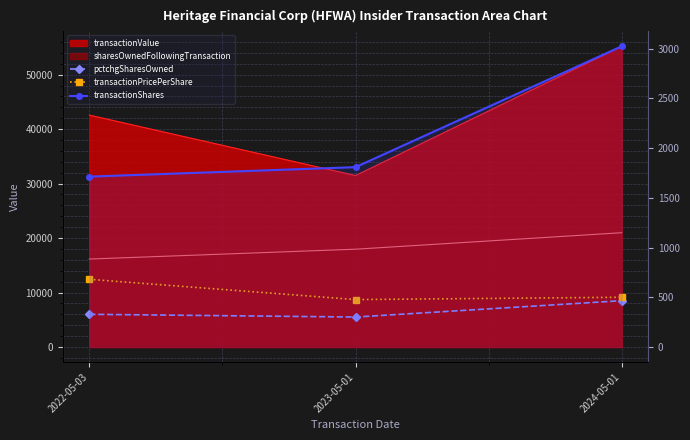

The value of transactionShares at 2022-05-03 is 1713. True or false?

True